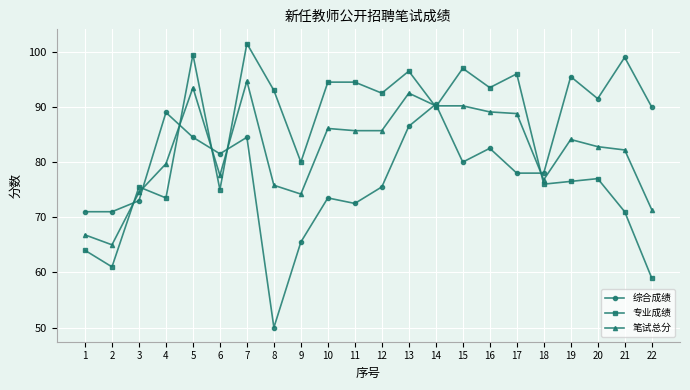

What are all the series names shown in the legend?

综合成绩, 专业成绩, 笔试总分